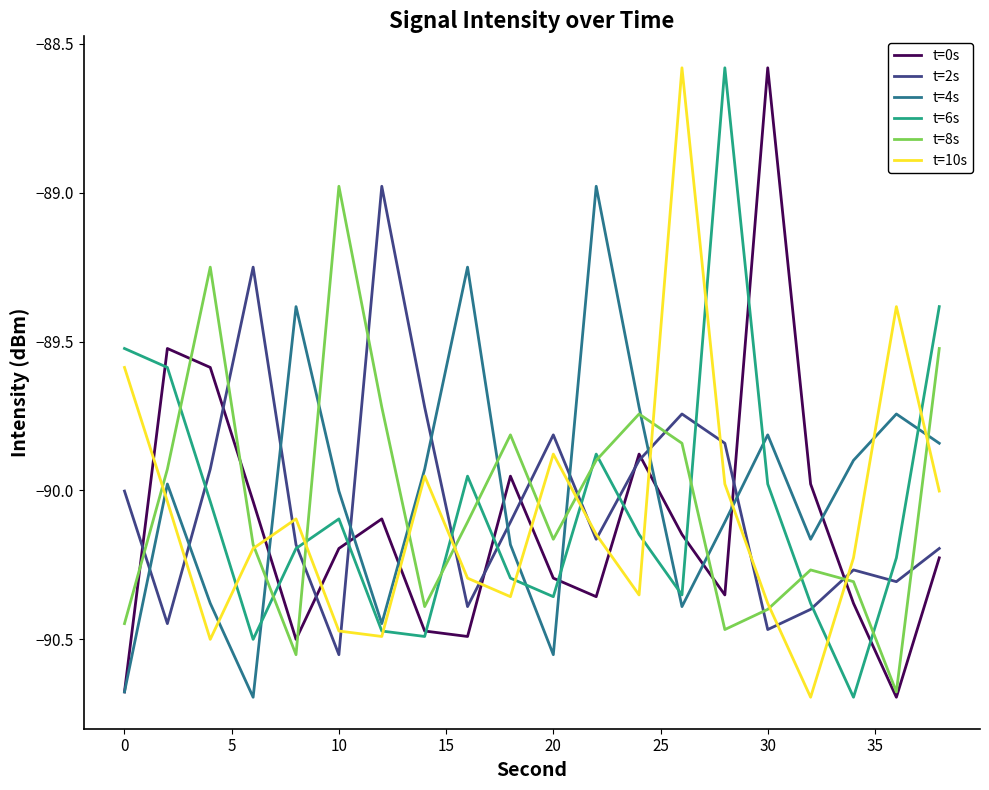

What is the maximum value shown in the chart?

-88.6